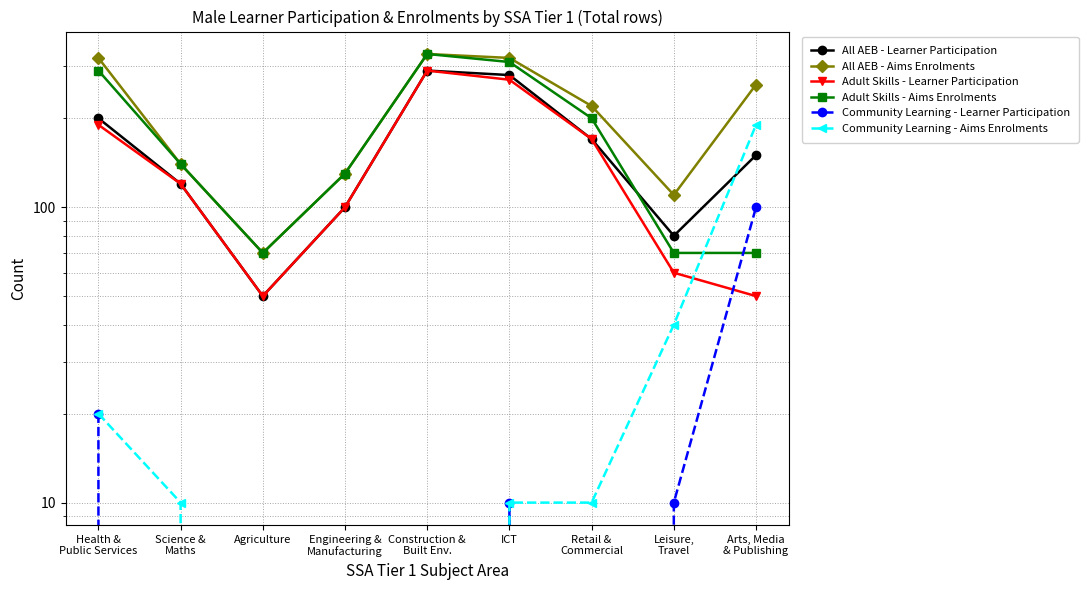

How many times do Adult Skills - Aims Enrolments and Community Learning - Learner Participation cross each other?

1